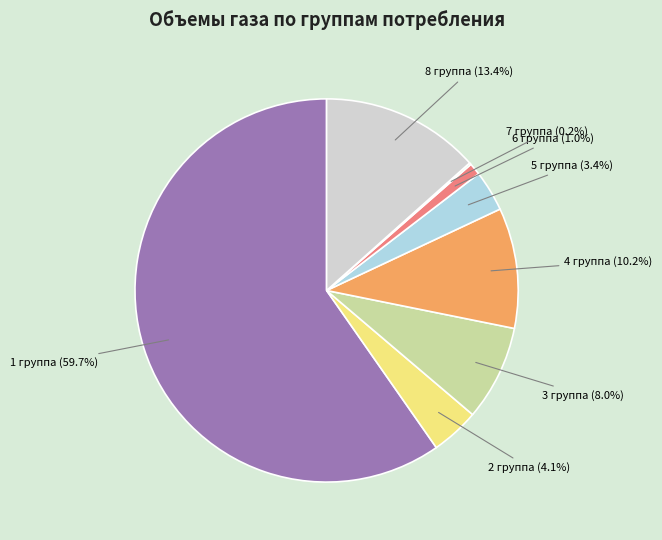

What is the ratio of the value at 6 группа to the value at 5 группа?

0.3